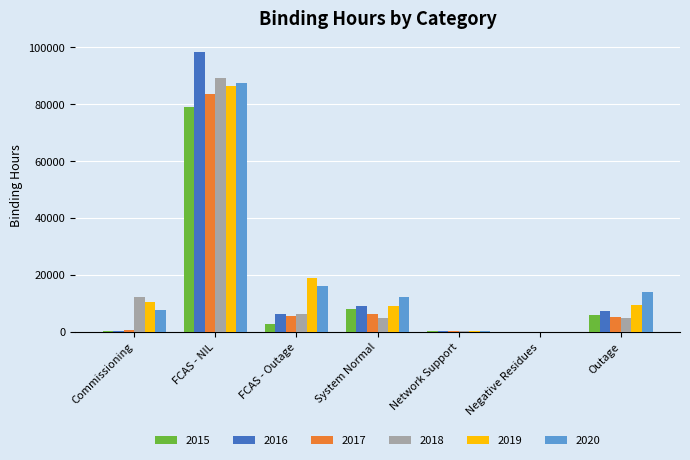

What is the maximum value shown in the chart?

98151.5